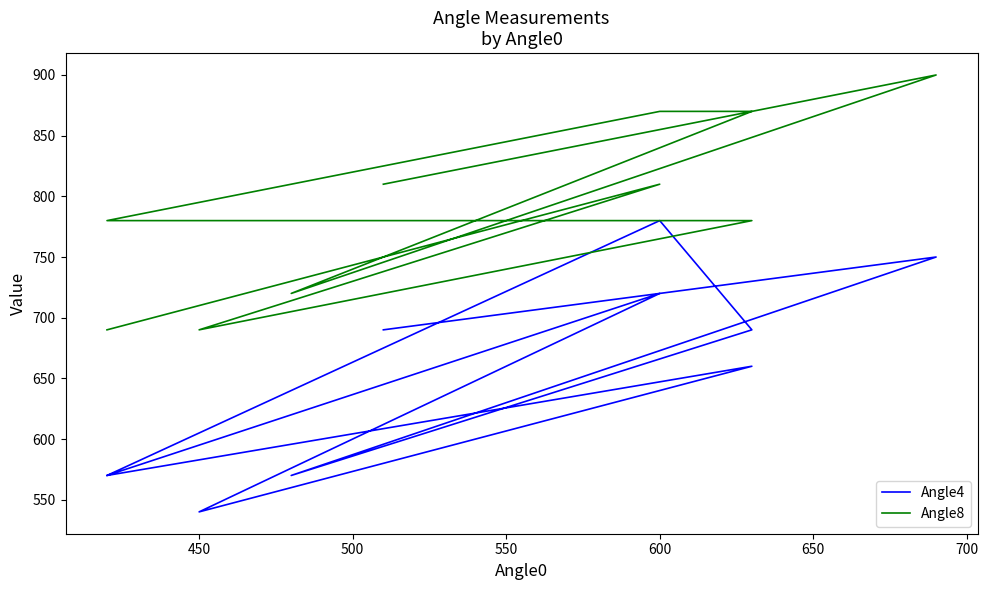

Count the Angle8 values in the range 720 to 870.

7